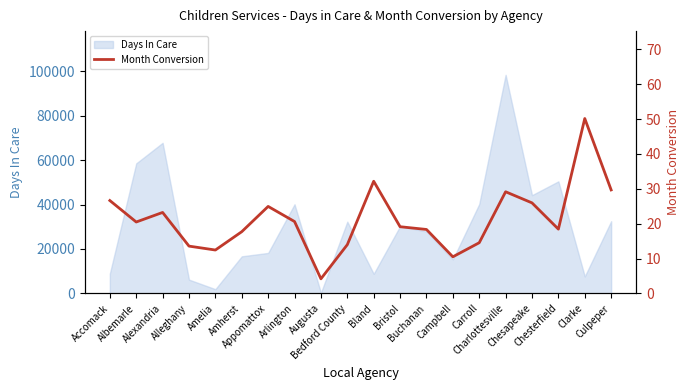

True or false: there are more than 0 points higher than both neighbors.

True